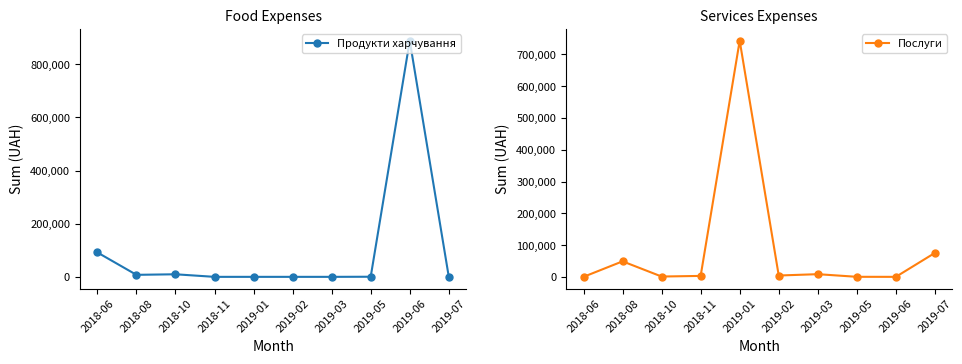

Reading left to right, extract all data points from this chart.

Продукти харчування: 2018-06=91736.5	2018-08=7590.0	2018-10=9671.0	2018-11=0.0	2019-01=0.0	2019-02=0.0	2019-03=0.0	2019-05=420.0	2019-06=888317.1	2019-07=0.0
Послуги: 2018-06=0.0	2018-08=48845.4	2018-10=1005.0	2018-11=2961.0	2019-01=743339.2	2019-02=4214.0	2019-03=8410.8	2019-05=135.5	2019-06=0.0	2019-07=75363.4